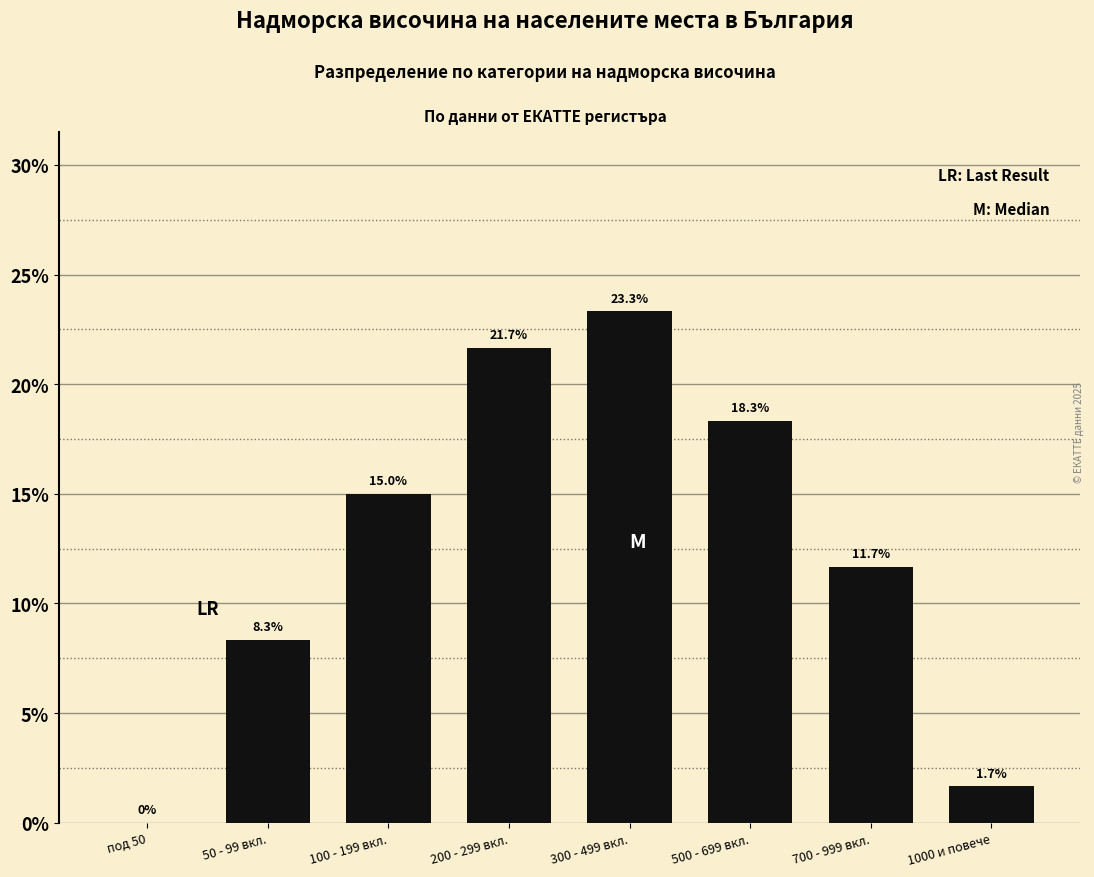

Reading left to right, list all the values displayed in this chart.

под 50=0.0	50 - 99 вкл.=8.3	100 - 199 вкл.=15.0	200 - 299 вкл.=21.7	300 - 499 вкл.=23.3	500 - 699 вкл.=18.3	700 - 999 вкл.=11.7	1000 и повече=1.7